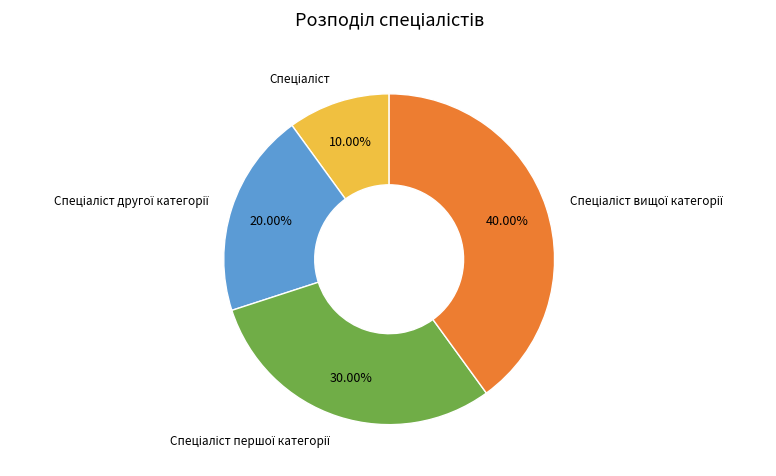

Is there any slice that represents more than half of the pie?

No